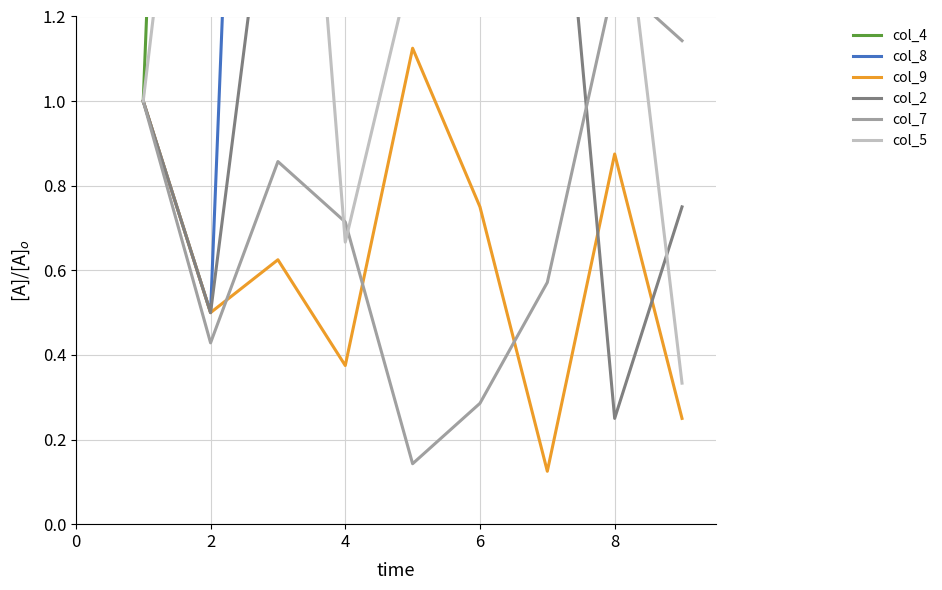

True or false: col_2 has a value of 1.1 at 8.

False